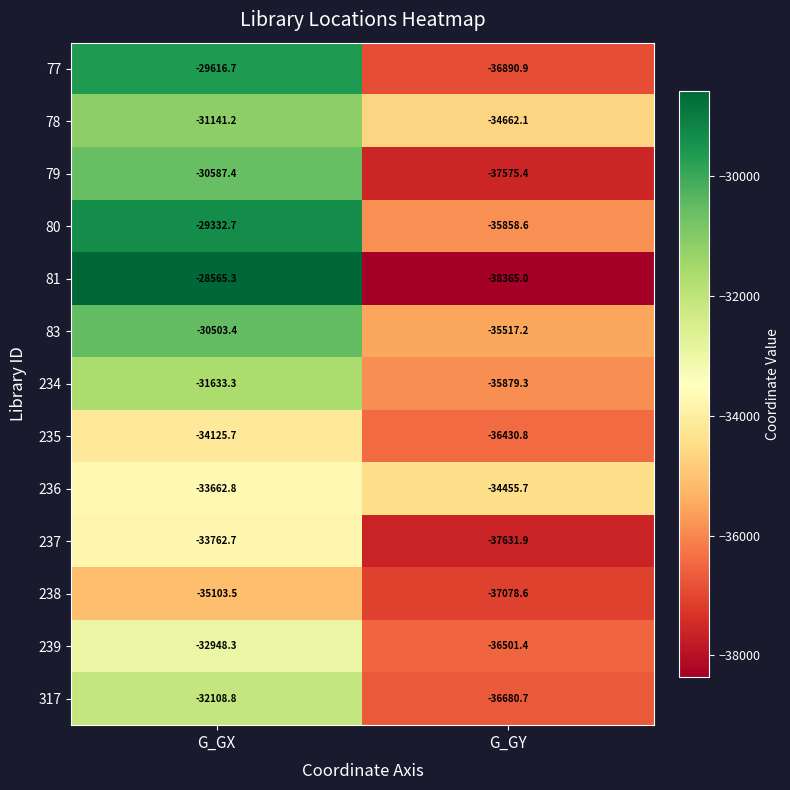

Reading left to right, extract all data points from this chart.

77: -29616.7	-36890.9
78: -31141.2	-34662.1
79: -30587.4	-37575.4
80: -29332.7	-35858.6
81: -28565.3	-38365.0
83: -30503.4	-35517.2
234: -31633.3	-35879.3
235: -34125.7	-36430.8
236: -33662.8	-34455.7
237: -33762.7	-37631.9
238: -35103.5	-37078.6
239: -32948.3	-36501.4
317: -32108.8	-36680.7